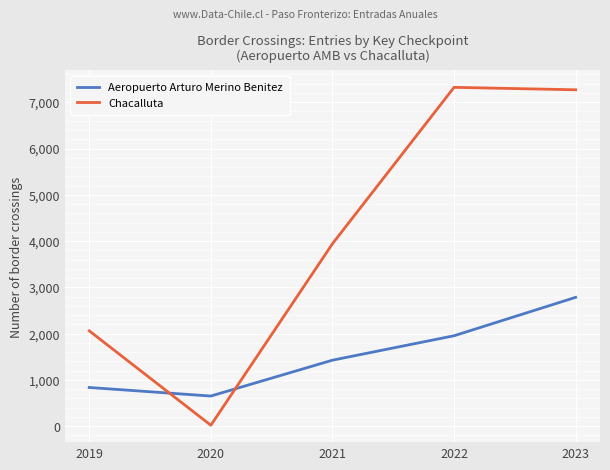

What are all the series names shown in the legend?

Aeropuerto Arturo Merino Benitez, Chacalluta